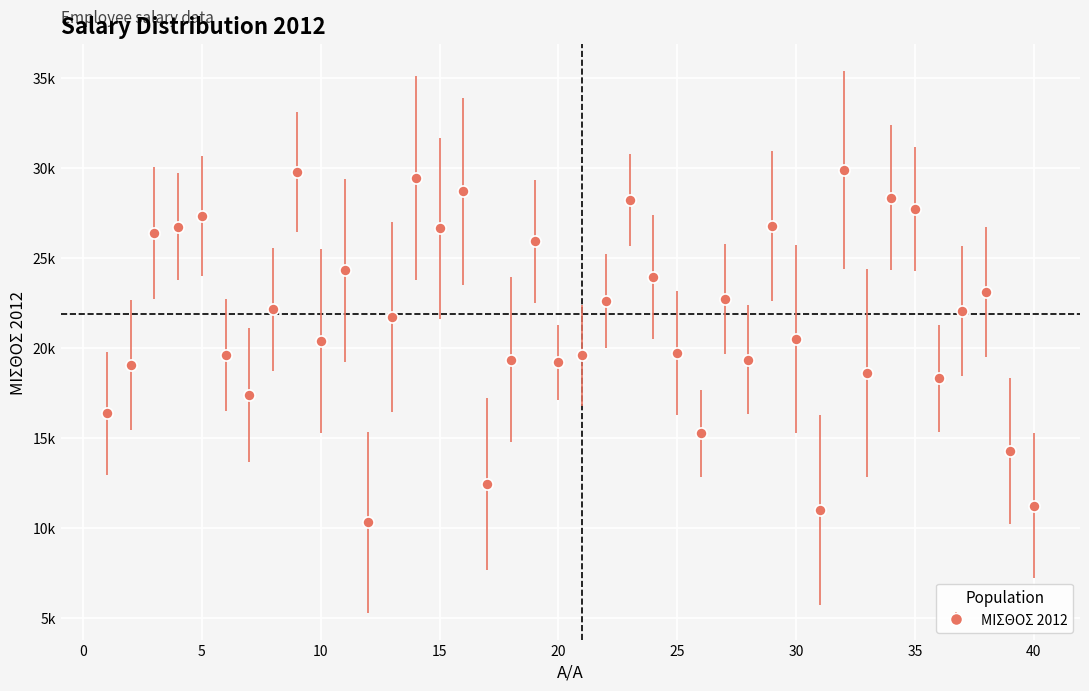

At which category does the chart reach its peak across all series?

32